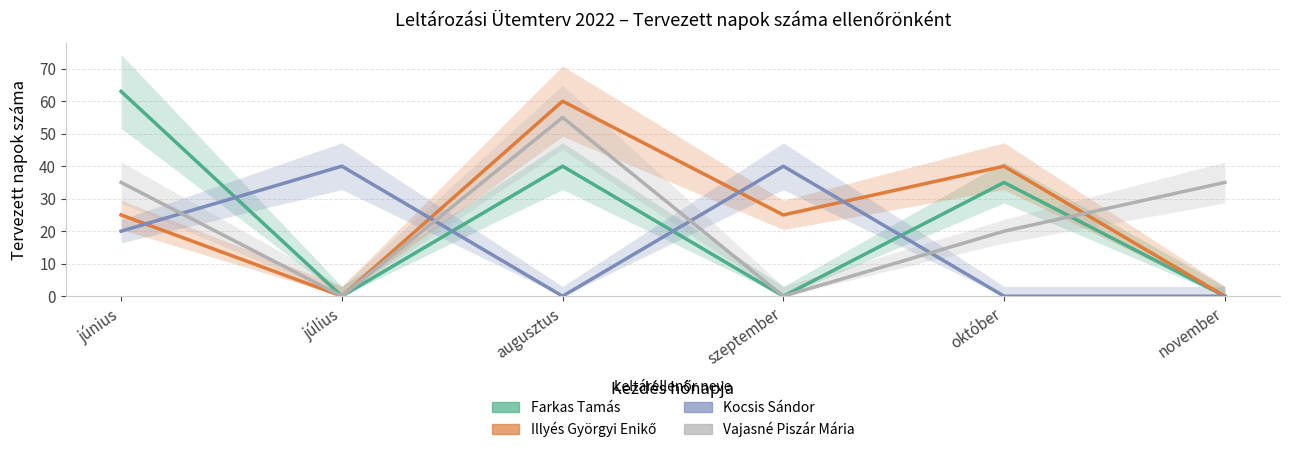

What is the label of the 2nd point from the right?

október